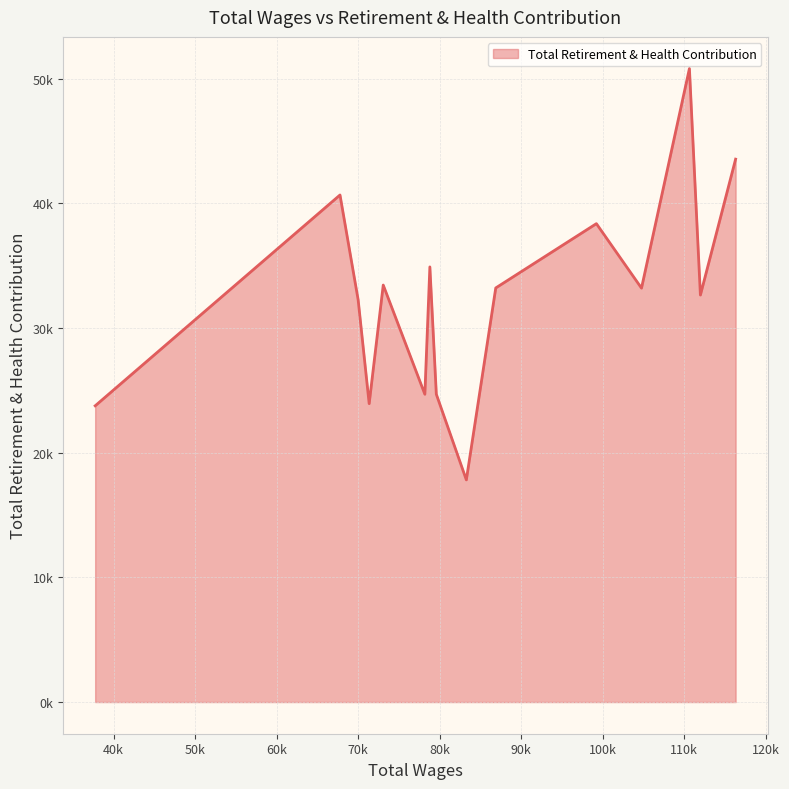

What is the minimum value shown in the chart?

17815